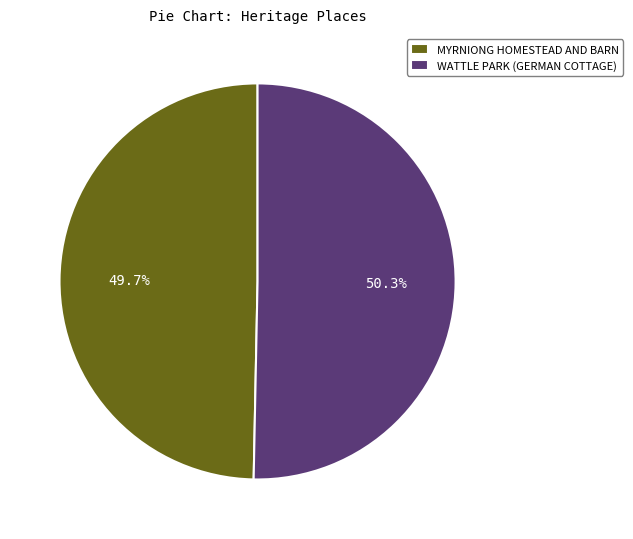

Rank the categories by value from highest to lowest.

WATTLE PARK (GERMAN COTTAGE), MYRNIONG HOMESTEAD AND BARN